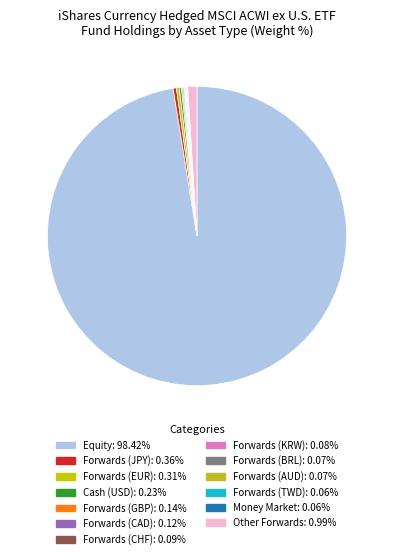

The Forwards (AUD) slice represents 0% of the pie. True or false?

True